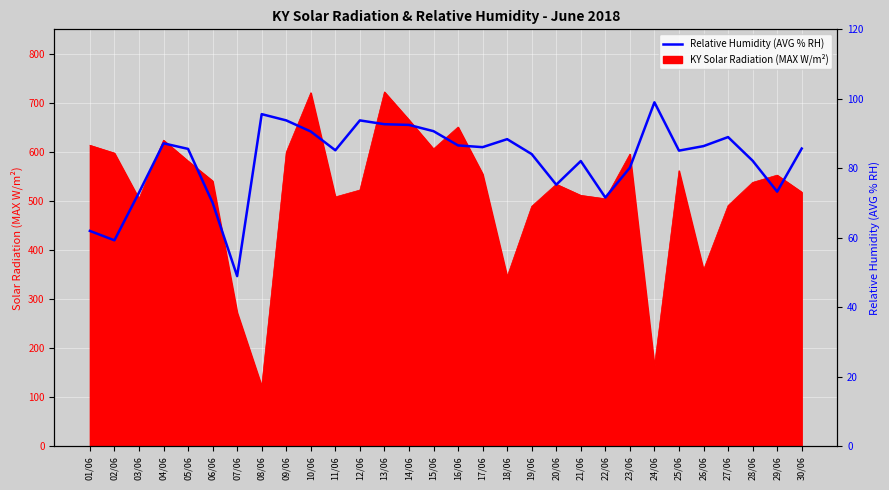

What is the average value?

82.5